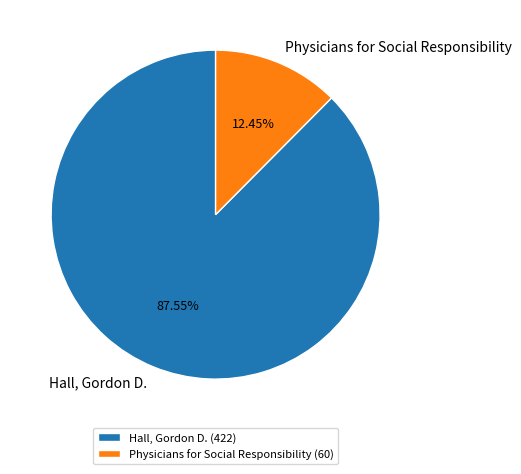

To the nearest percent, what portion does Physicians for Social Responsibility represent?

12%